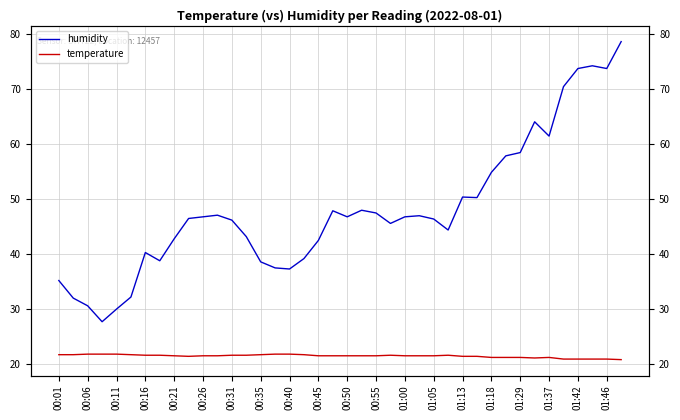

Rank the series by their maximum value, from highest to lowest.

humidity, temperature